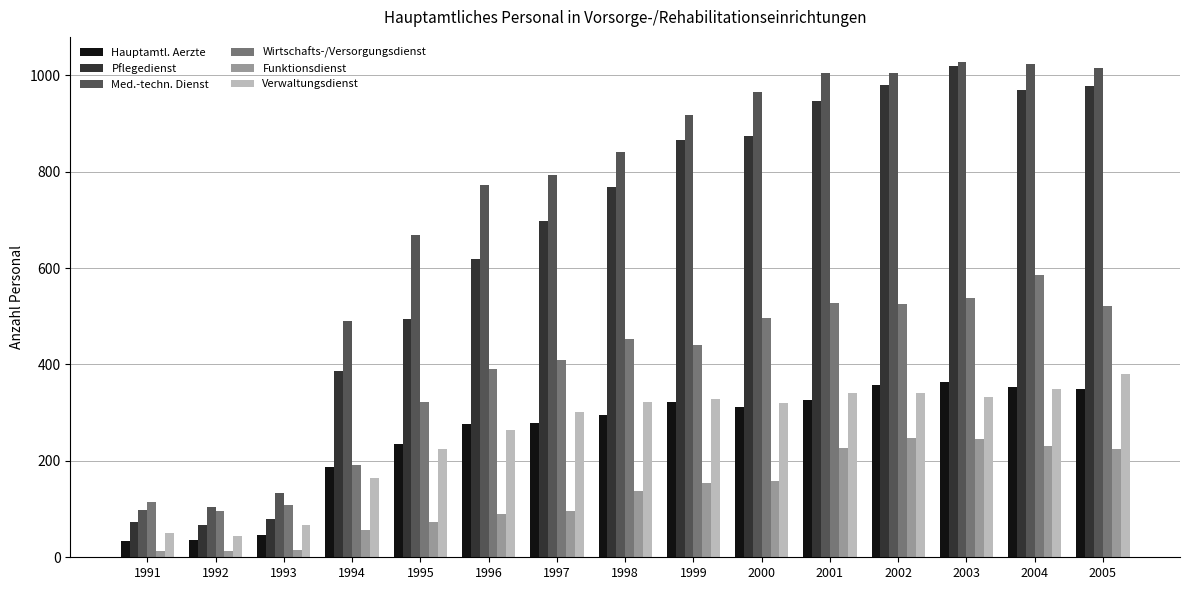

What is the lowest value of the Wirtschafts-/Versorgungsdienst series?

97